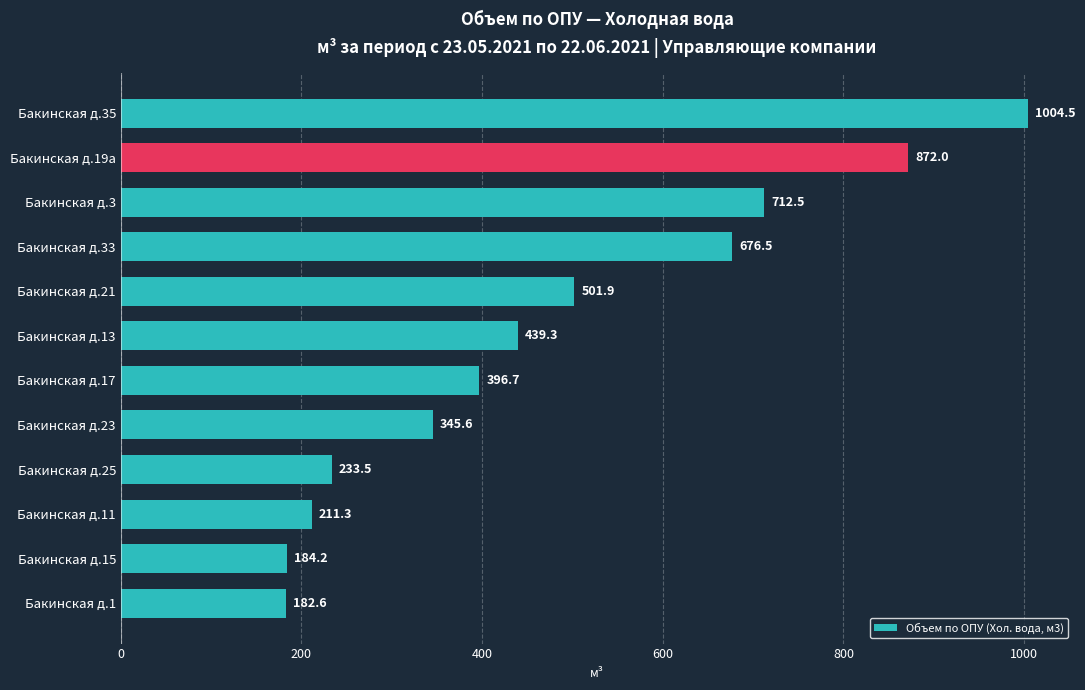

How many data points are less than 439?

6